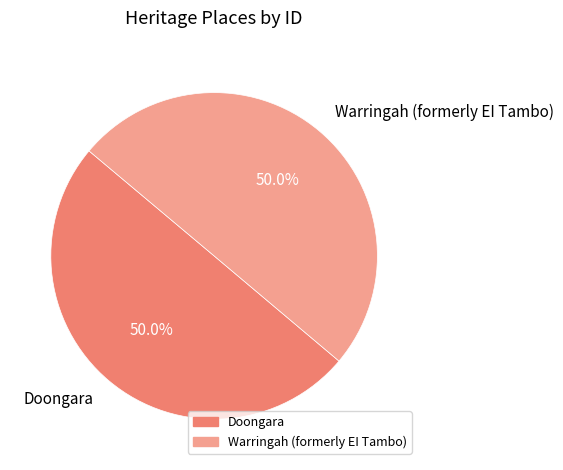

True or false: Warringah (formerly EI Tambo) accounts for 50% of the total.

True